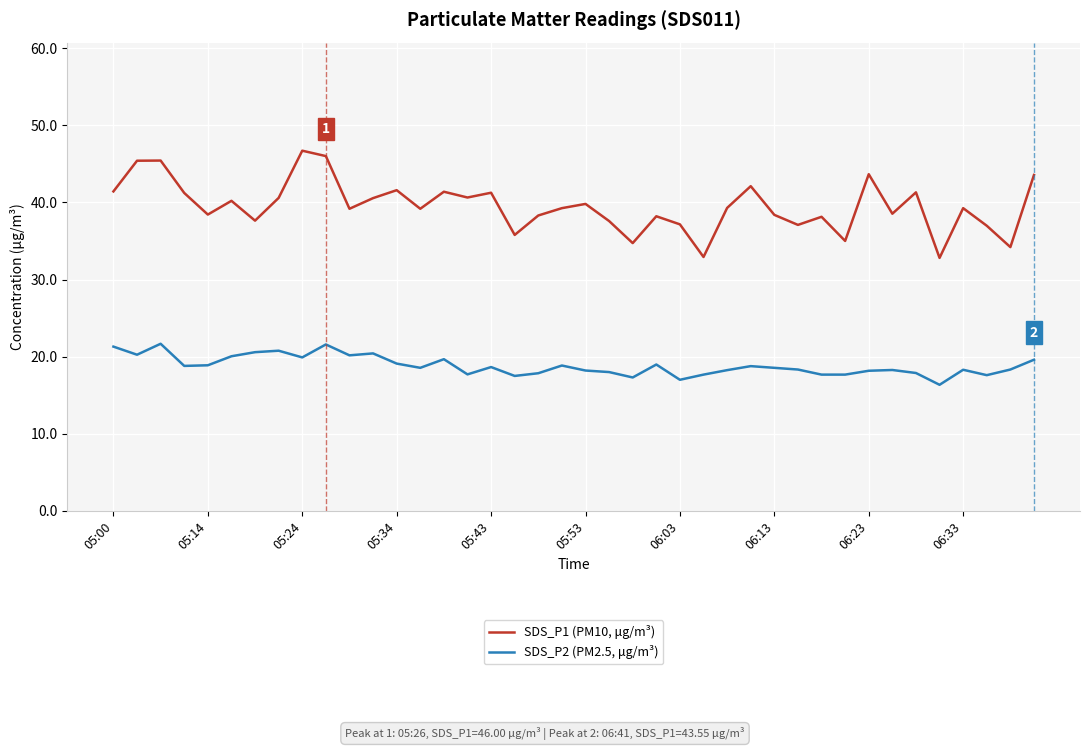

Rank the series by their average value, from highest to lowest.

SDS_P1 (PM10, μg/m³), SDS_P2 (PM2.5, μg/m³)